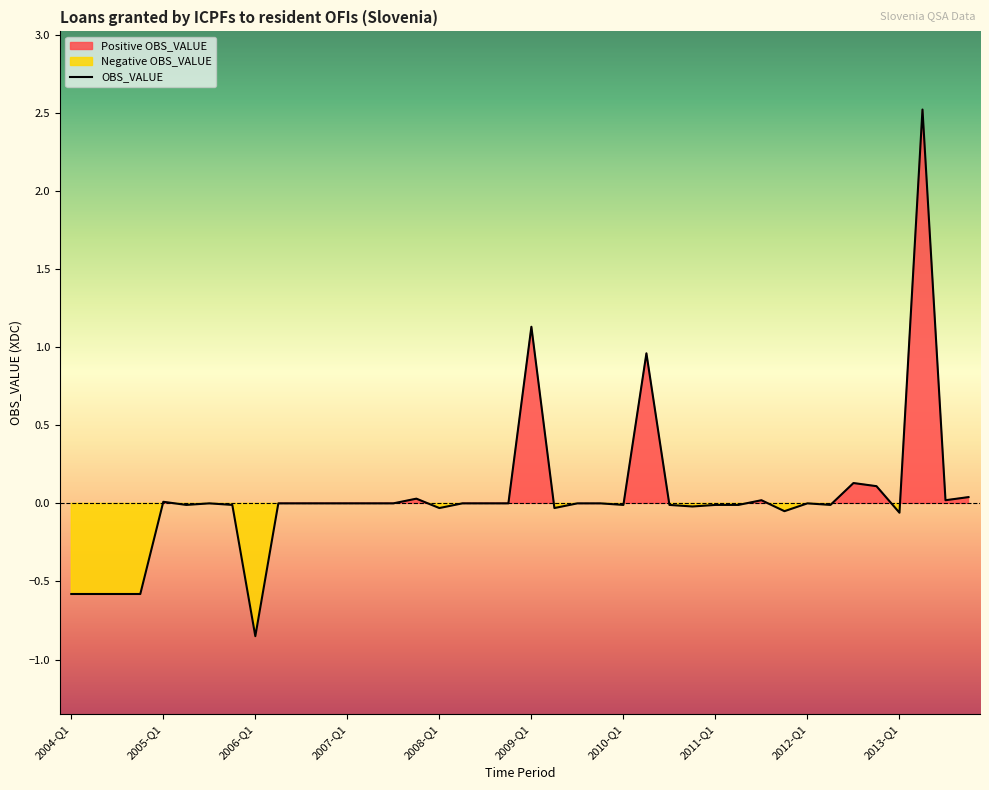

What is the difference between the values at 2004-Q1 and 2008-Q3?

0.6